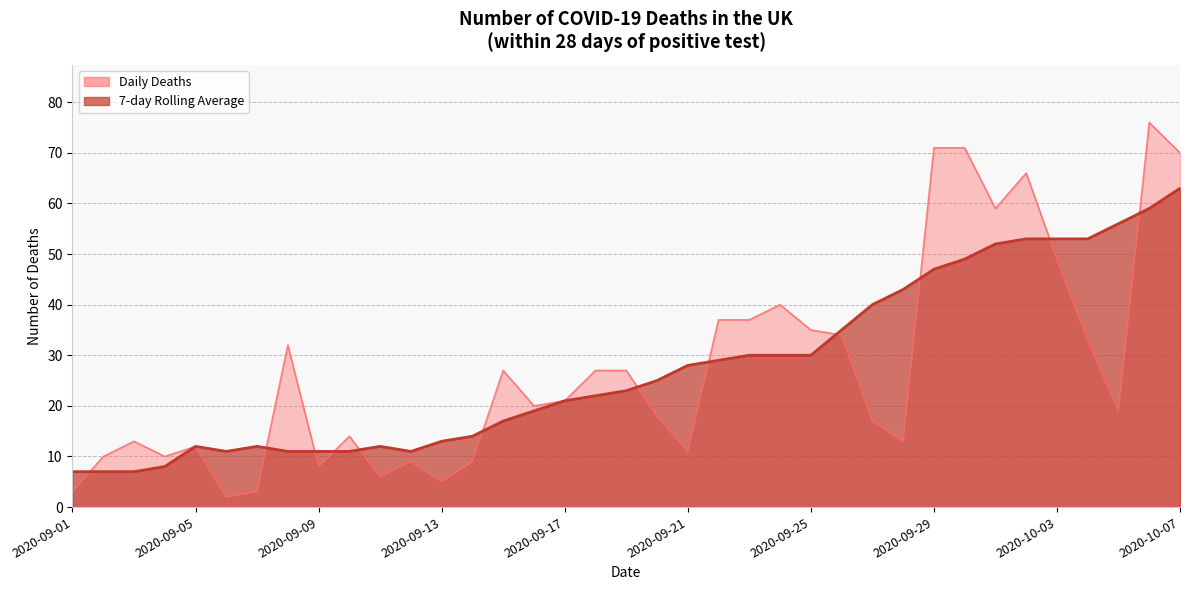

How many interior local peaks does the Daily Deaths series have?

9